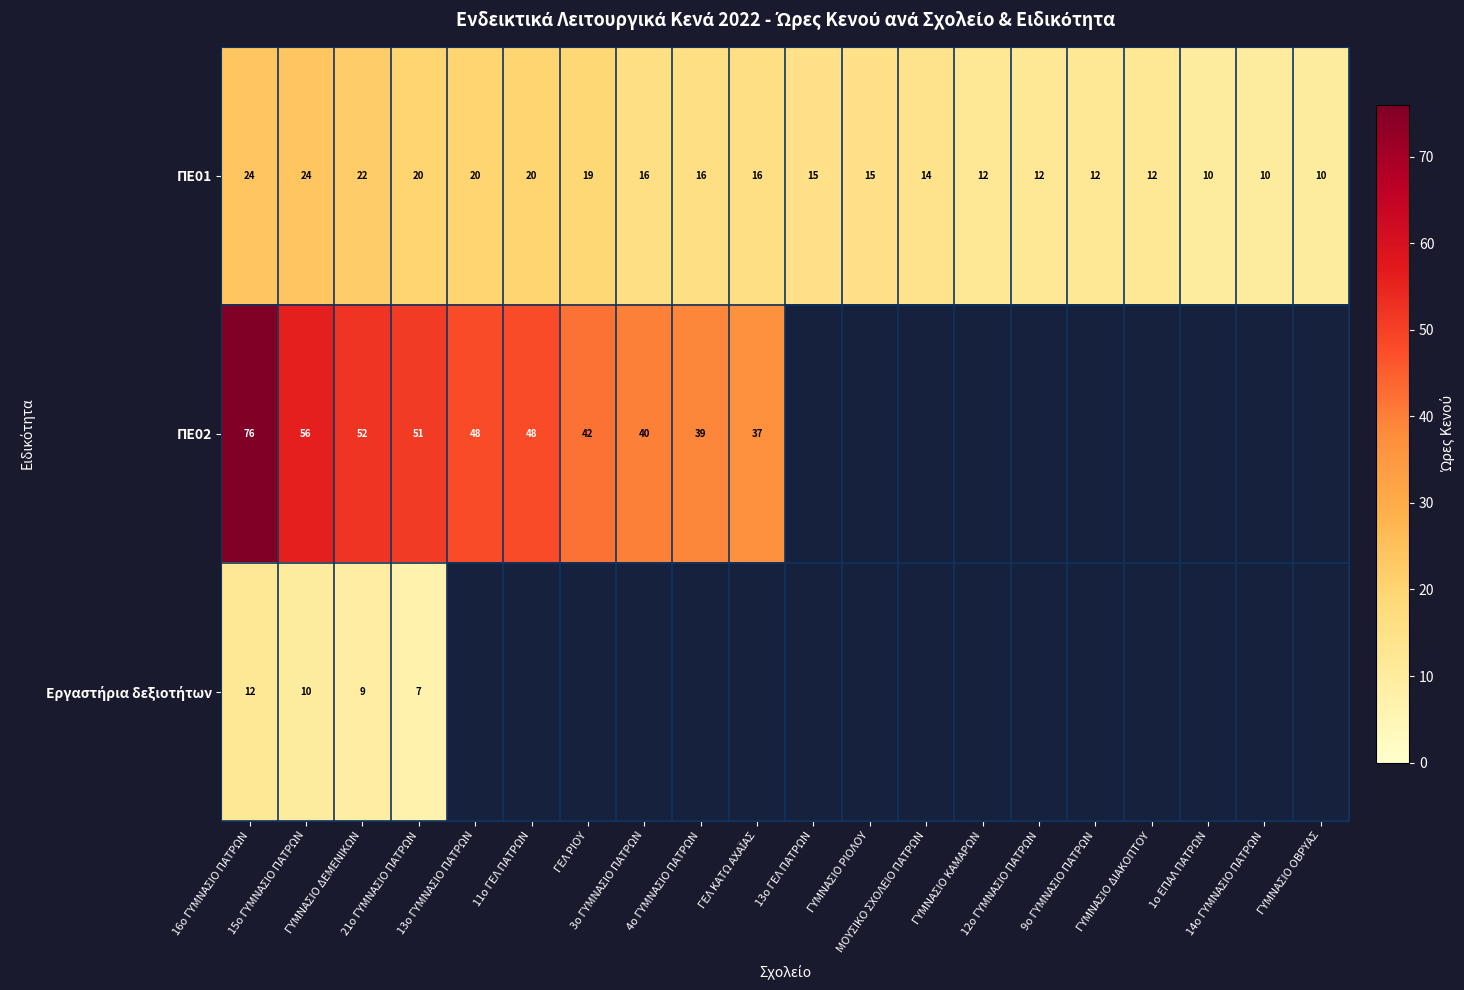

What is the difference between the maximum and minimum values in the ΠΕ02 series?

39.0